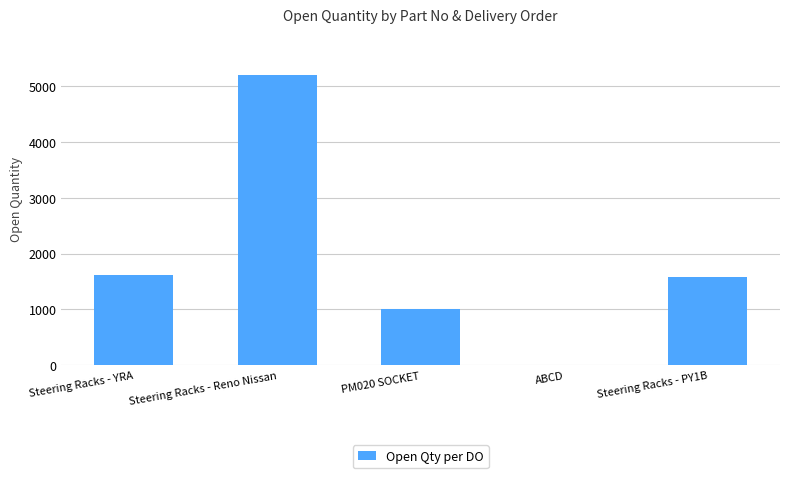

The chart shows a value of 6807 at Steering Racks - Reno Nissan. True or false?

False